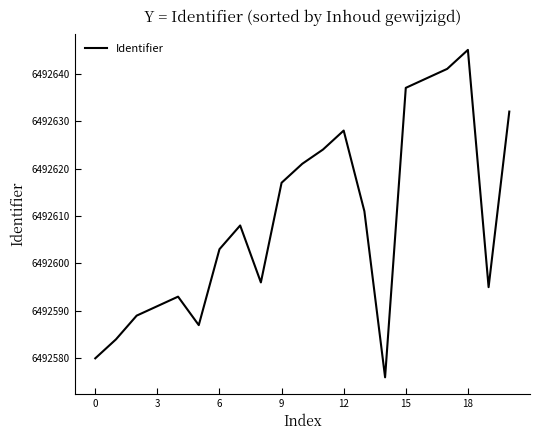

How many interior local peaks (higher than both neighbors) does the data have?

4